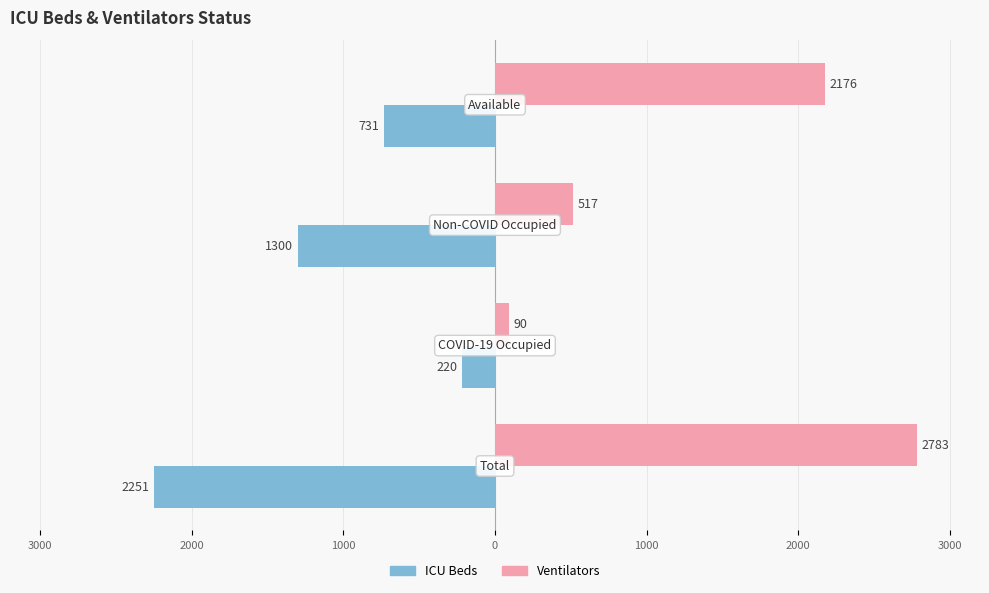

What is the average value of the ICU Beds series?

-1126